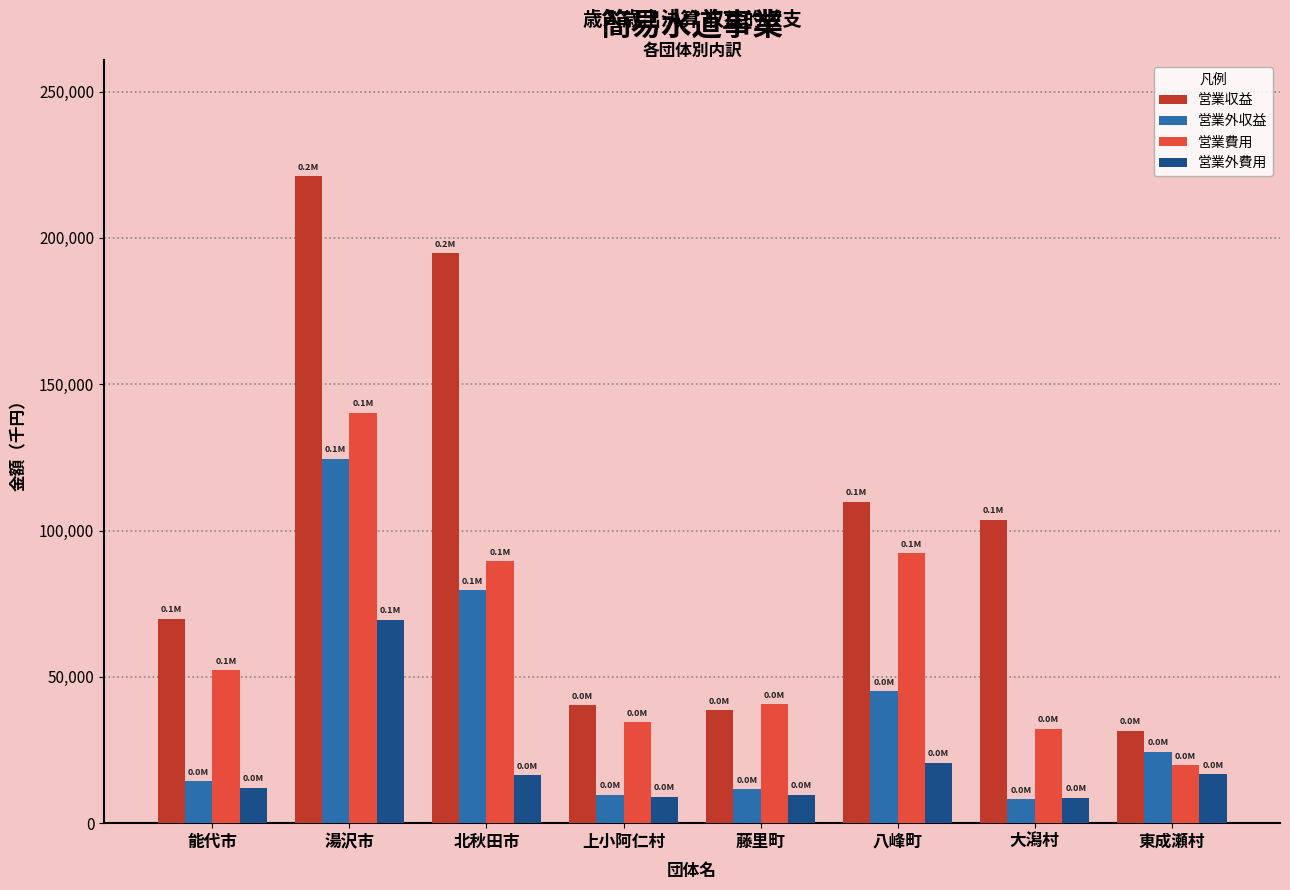

At which category is the sum across all series the highest?

湯沢市